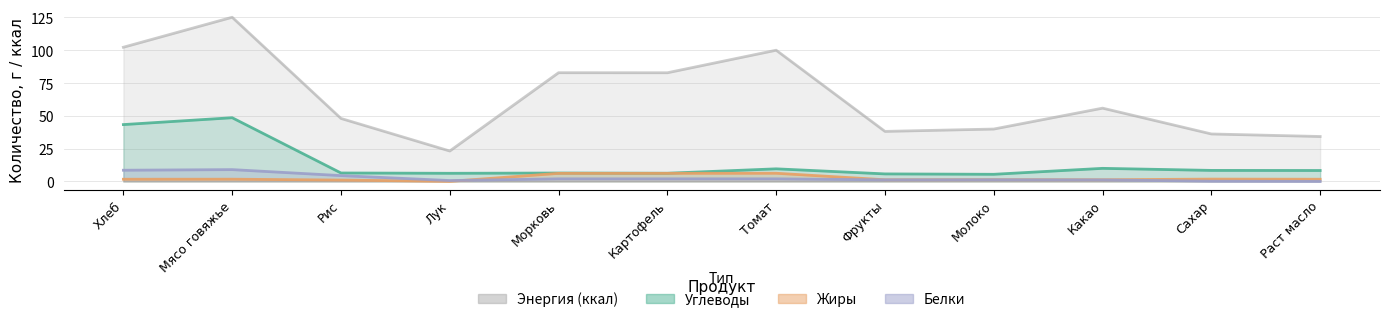

What is the total value across all series at Фрукты?

46.3